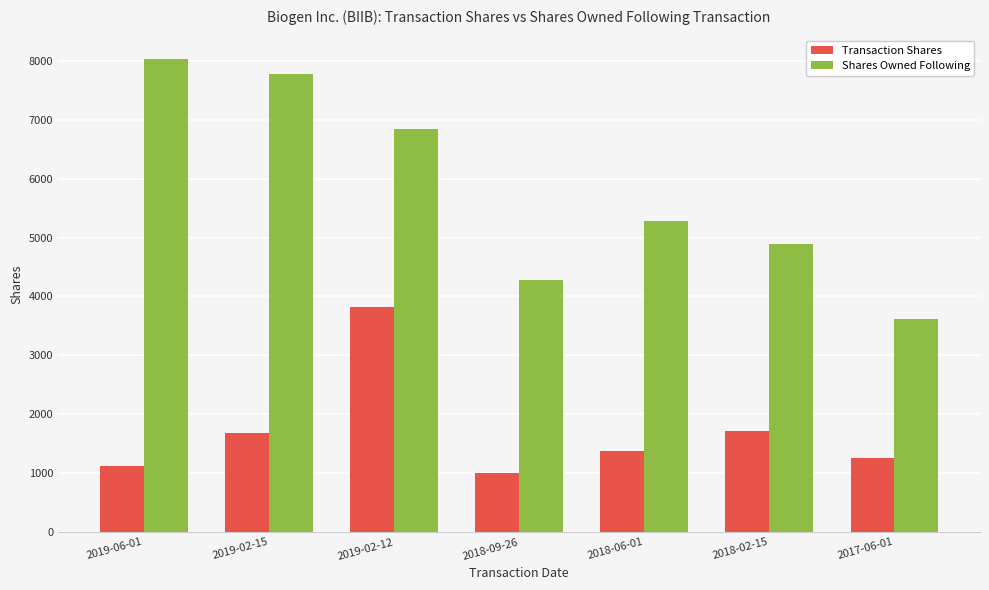

What is the label of the 2nd bar from the right?

2018-02-15